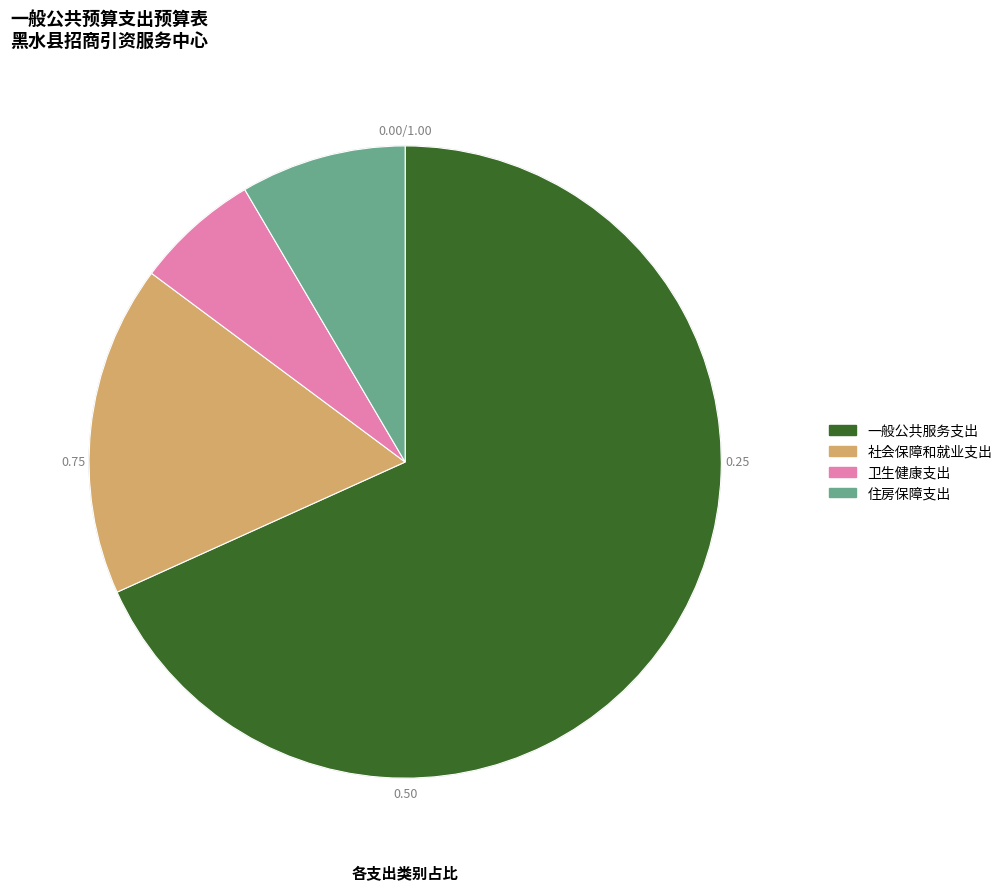

The 住房保障支出 slice represents 8% of the pie. True or false?

True